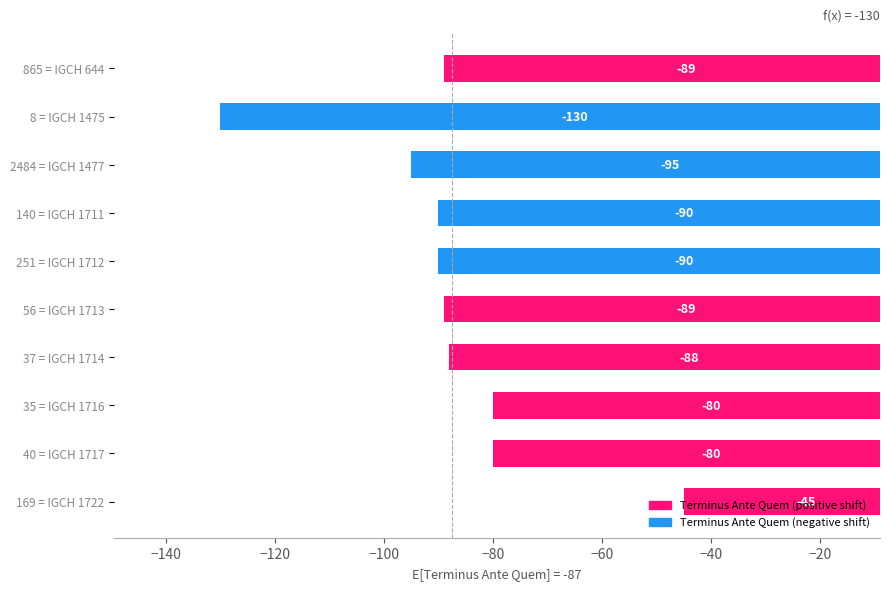

Which has a higher value, 40 = IGCH 1717 or 169 = IGCH 1722?

169 = IGCH 1722